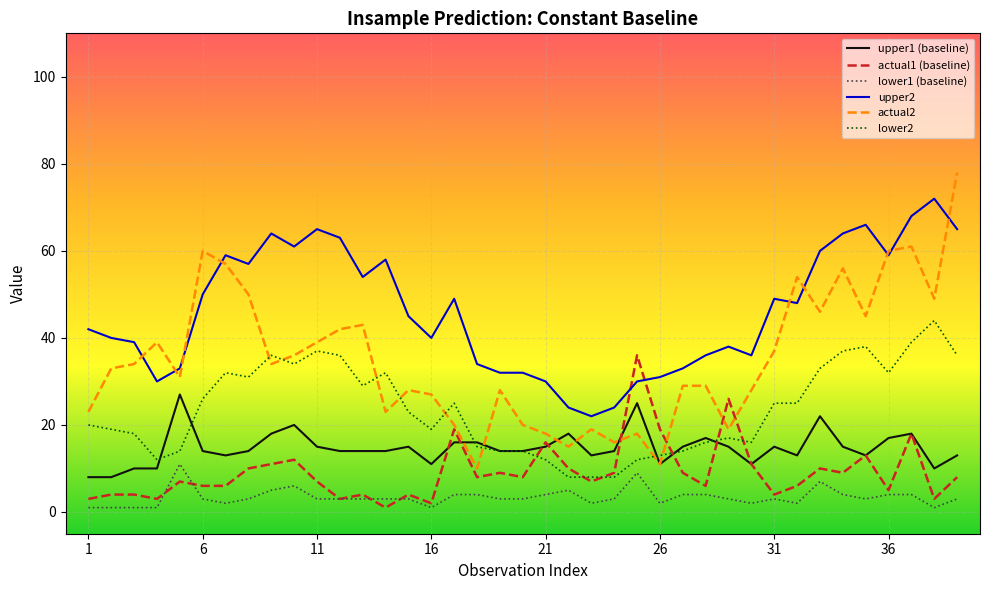

What is the average value of the lower2 series?

23.6